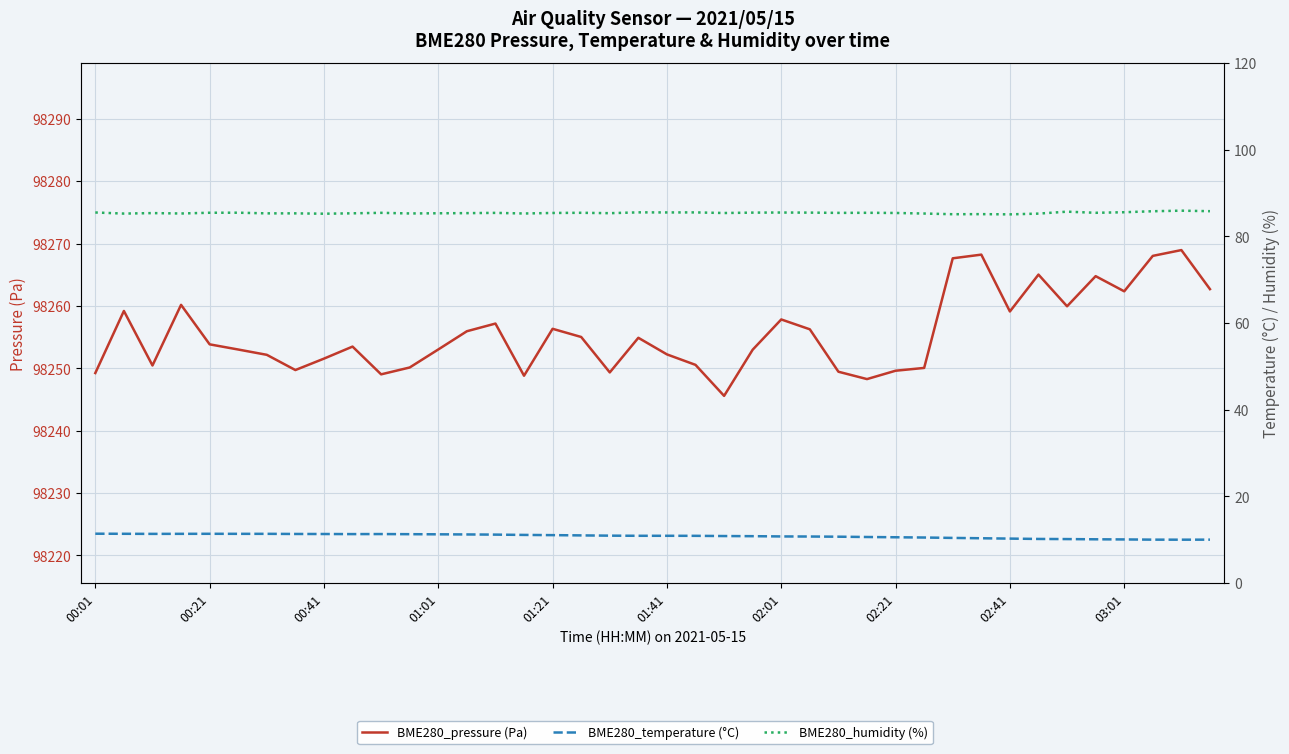

What is the average value of the BME280_temperature (°C) series?

10.8